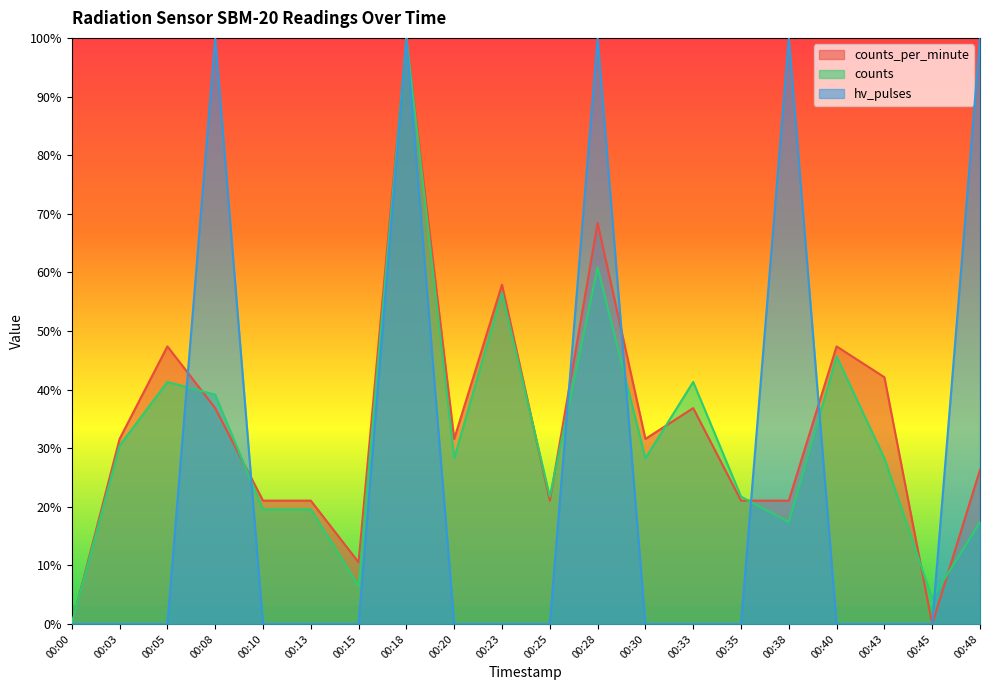

True or false: counts and hv_pulses cross at least once.

True